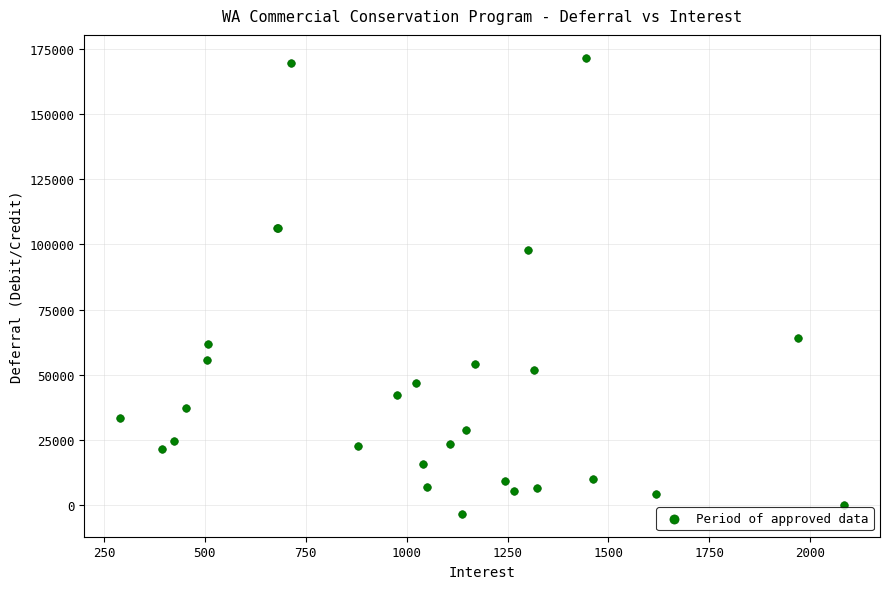

What Y value in the scatter plot is closest to 84097?

97919.2